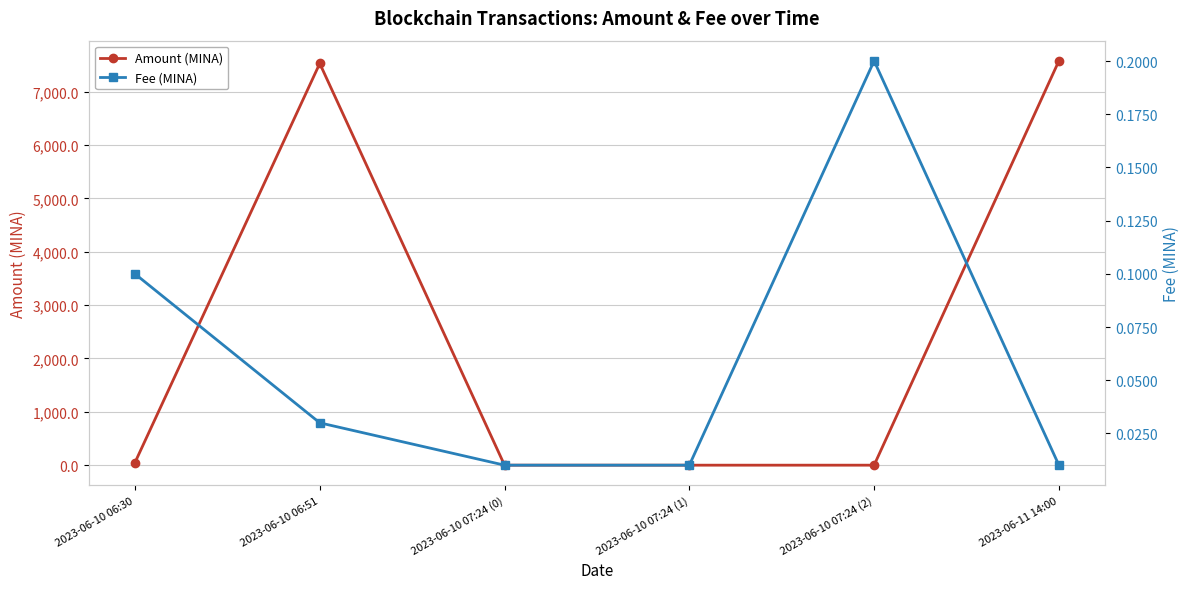

How many interior local peaks does the Fee (MINA) series have?

1